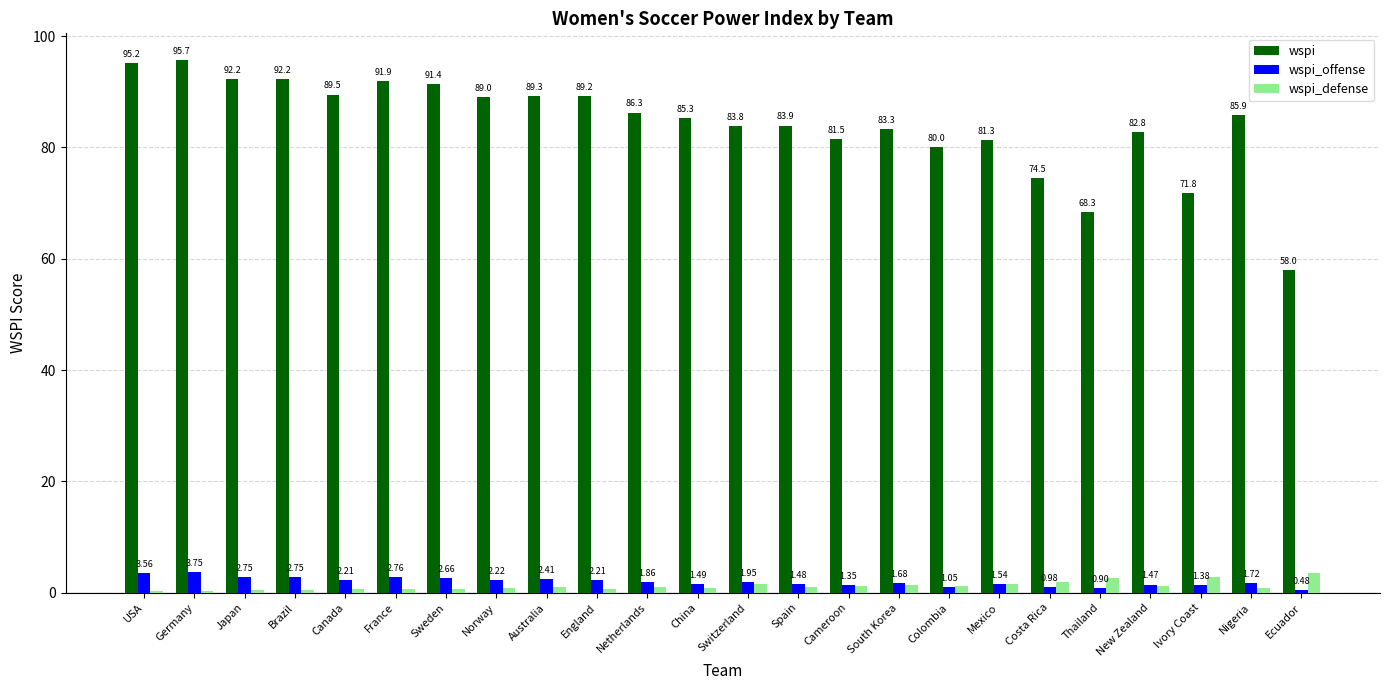

Between South Korea and Colombia, which series saw the biggest shift?

wspi